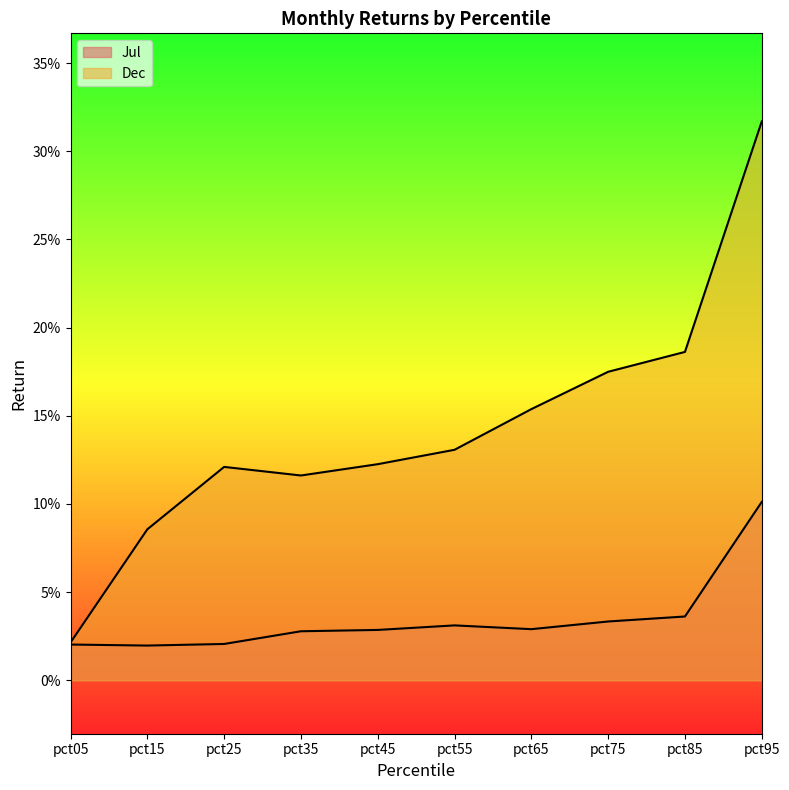

Is it true that Dec equals 0.0 at pct05?

False